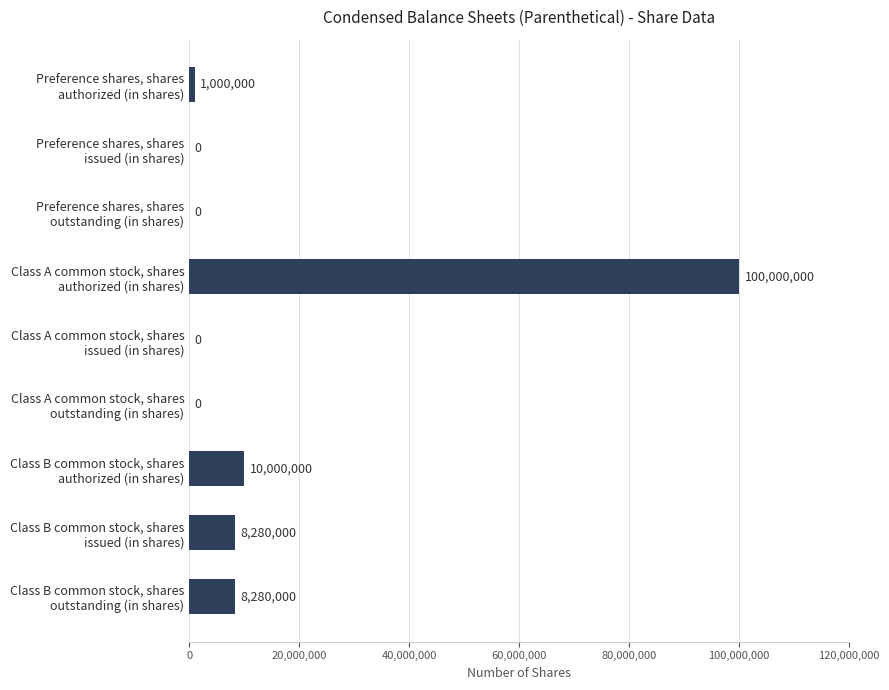

What is the sum of all values?

127560000